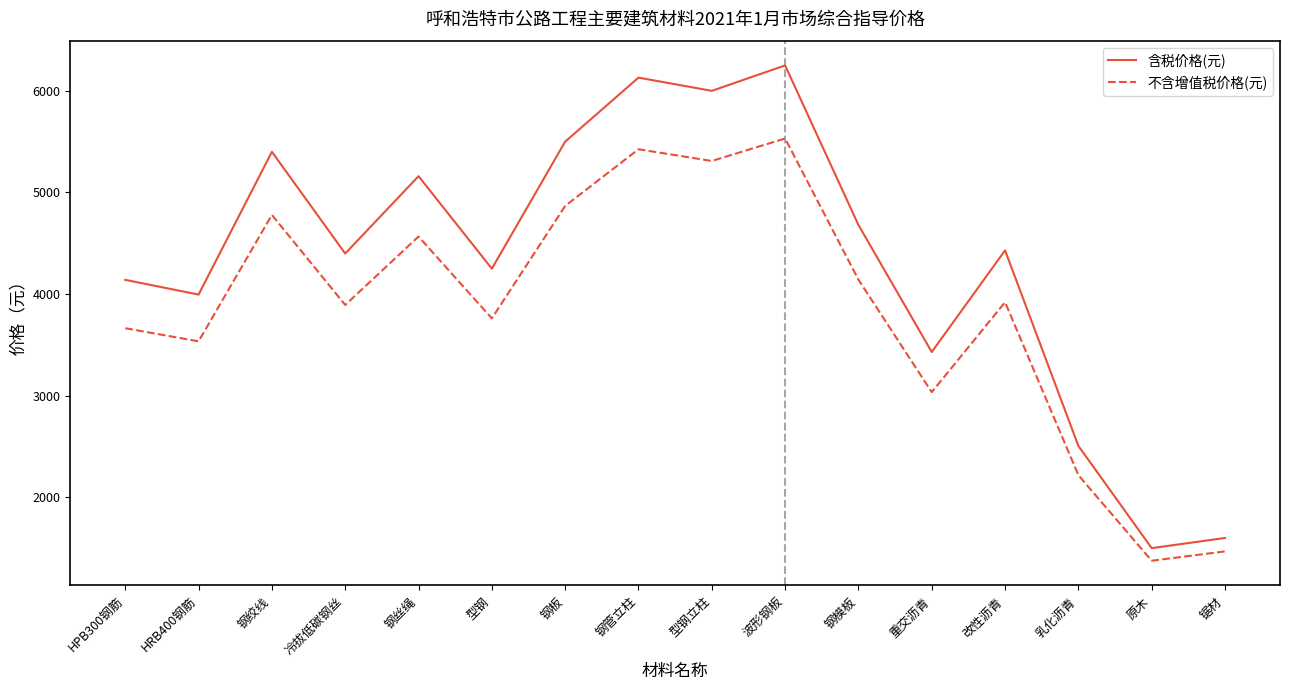

True or false: 不含增值税价格(元) and 含税价格(元) intersect in this chart.

False